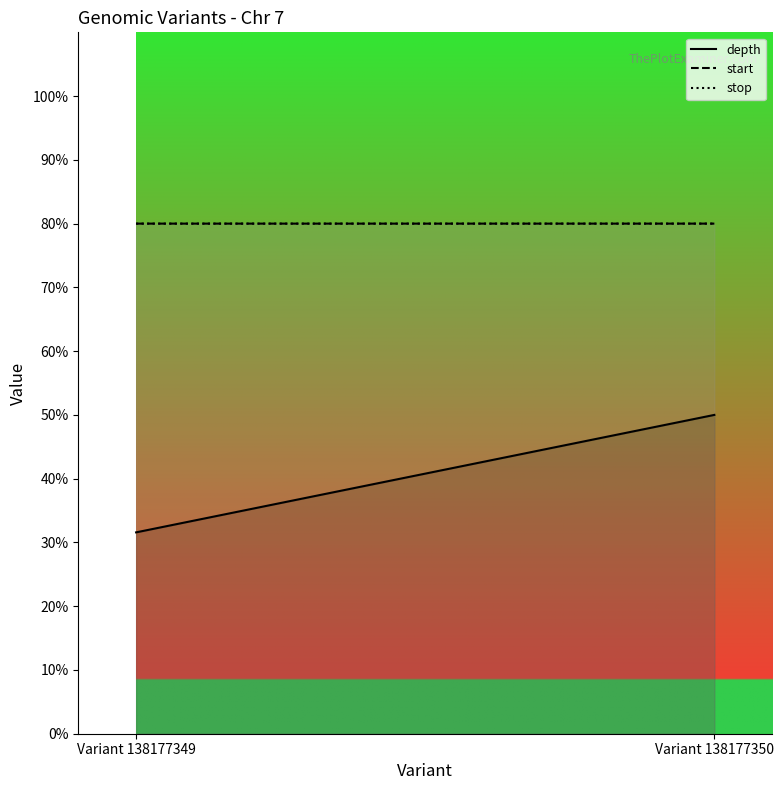

Does the chart have visible grid lines?

No